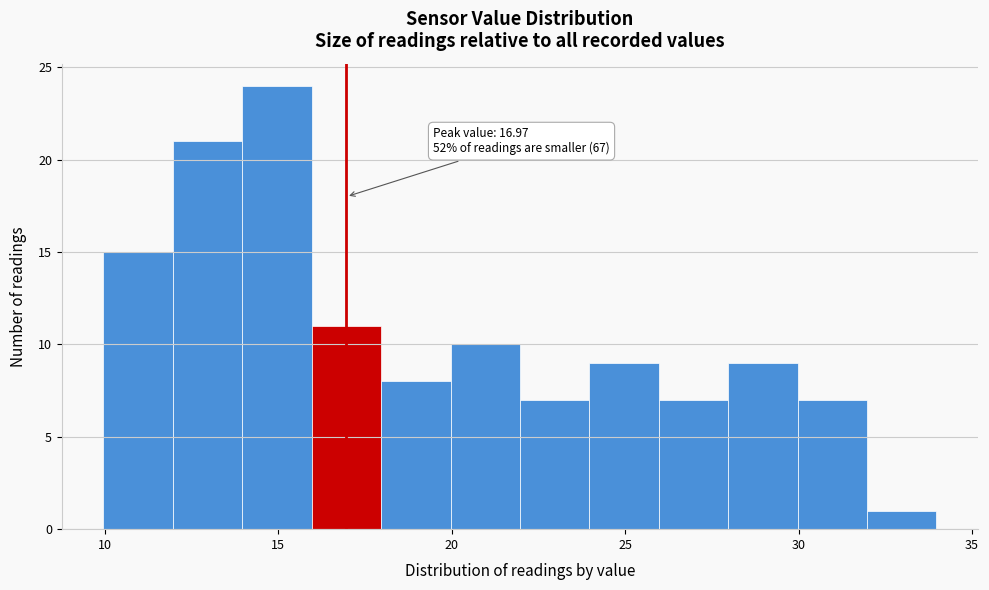

Which range on the x-axis has the tallest bar?

14 to 16